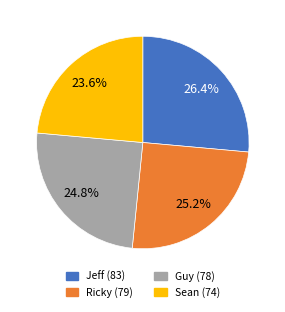

What portion of the pie excludes Jeff?

73.6%